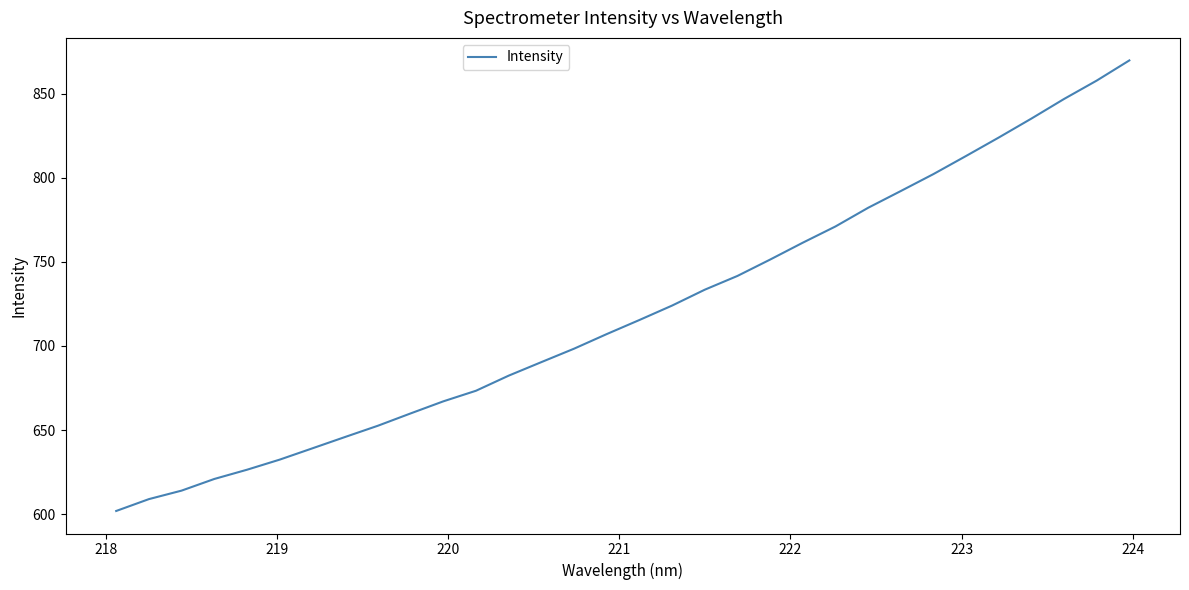

What is the smallest value displayed?

601.9